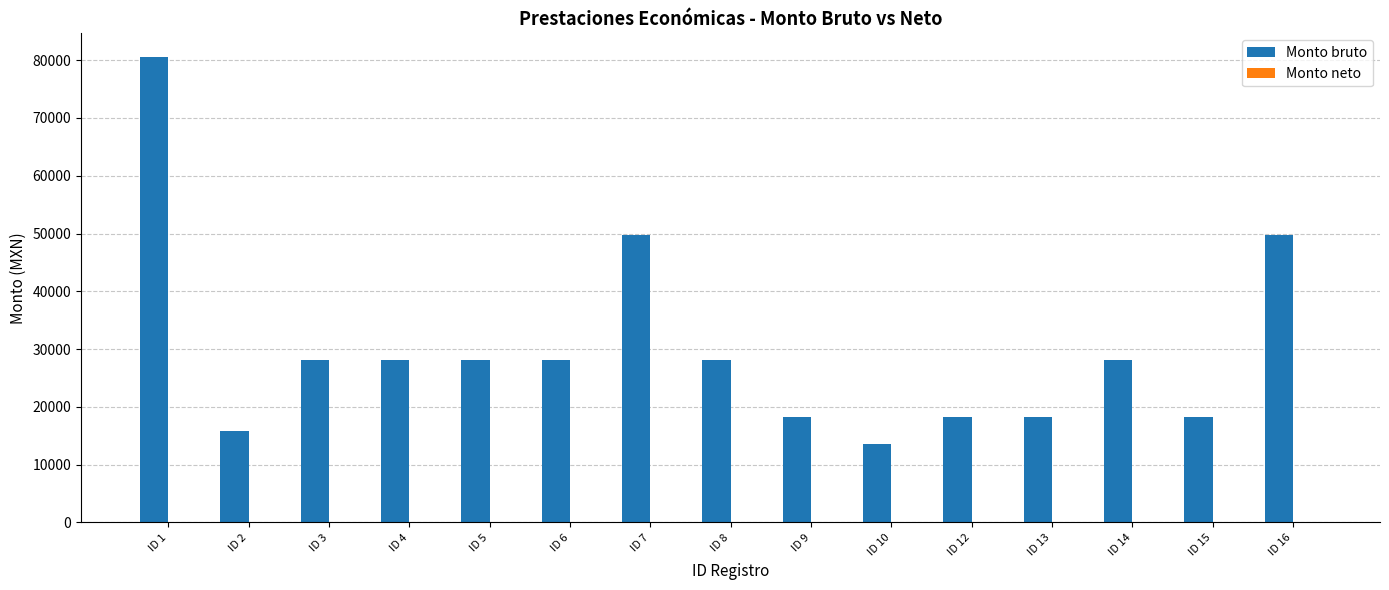

What value does the data have at ID 2, to the nearest 100?

15900